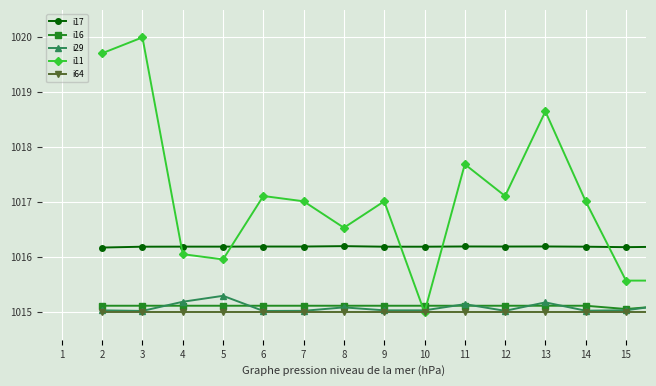

True or false: i17 and i64 intersect in this chart.

False